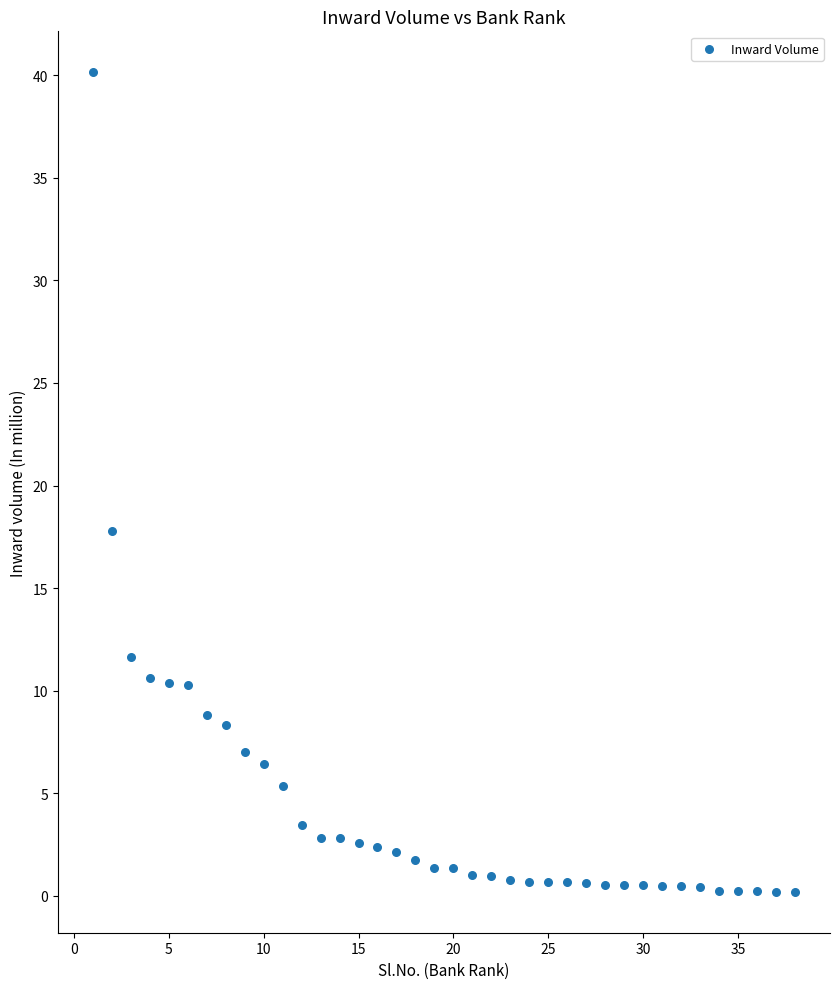

What Y value in the scatter plot is closest to 20?

17.8